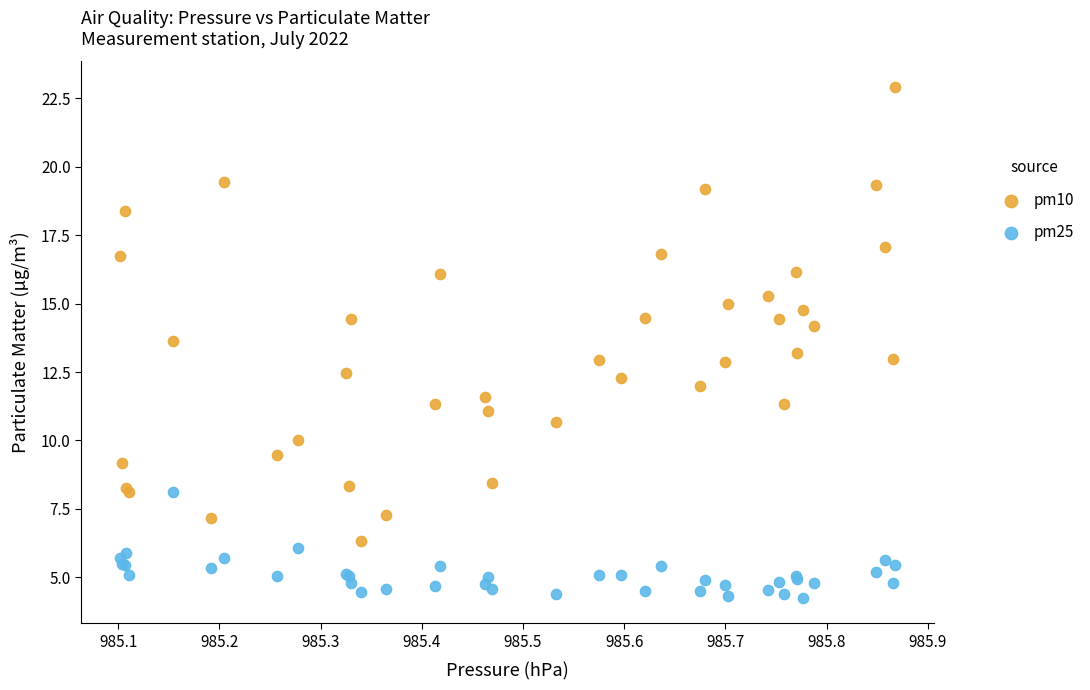

Which series contains the highest Y value?

pm10